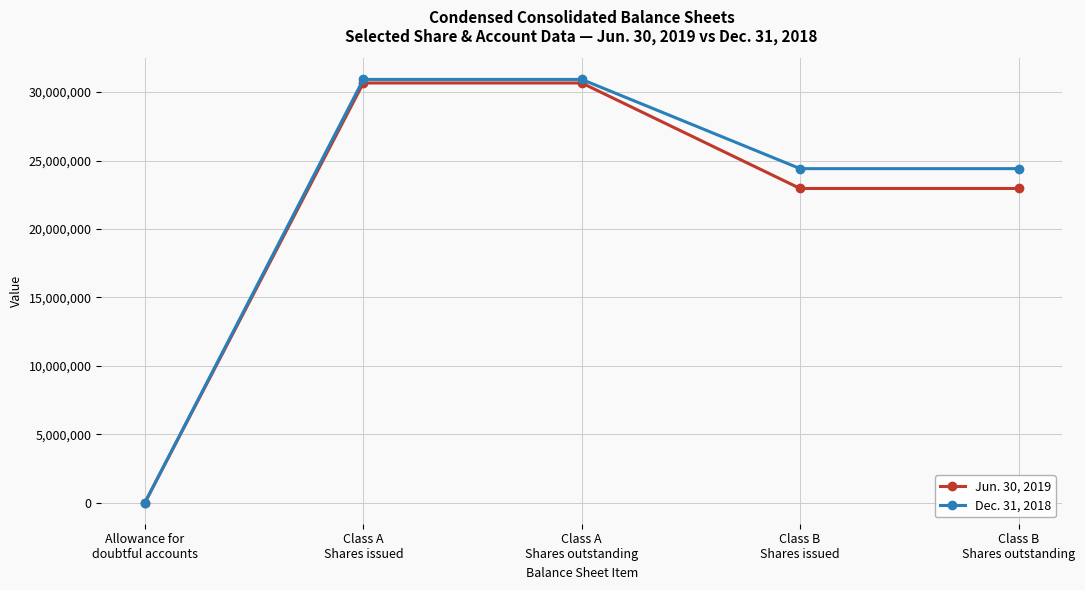

What is the minimum value shown in the chart?

8901